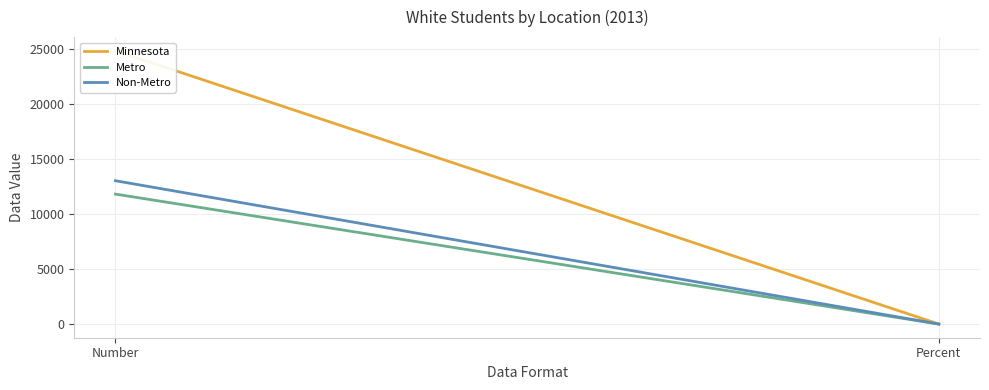

What are all the series names shown in the legend?

Minnesota, Metro, Non-Metro